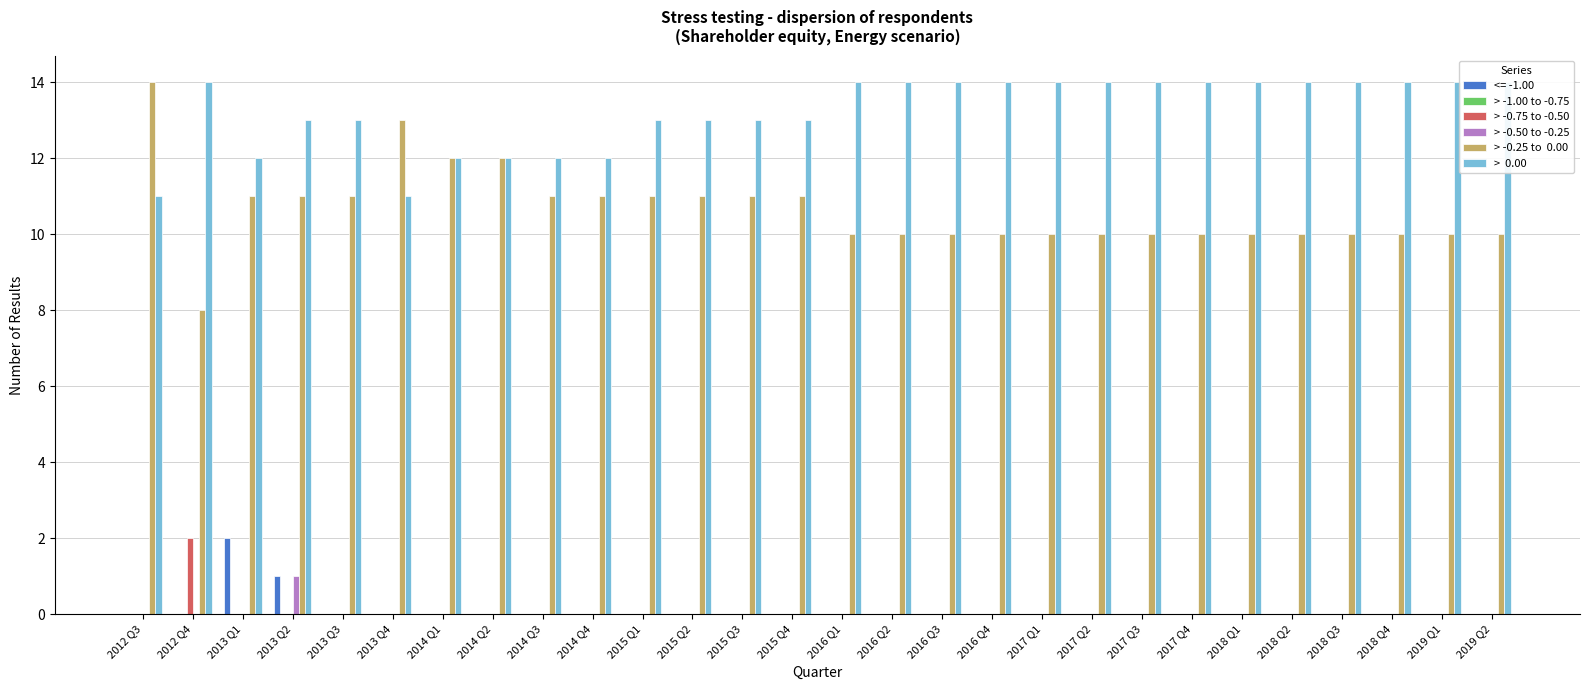

How many data points in > -0.25 to  0.00 are less than 10?

1